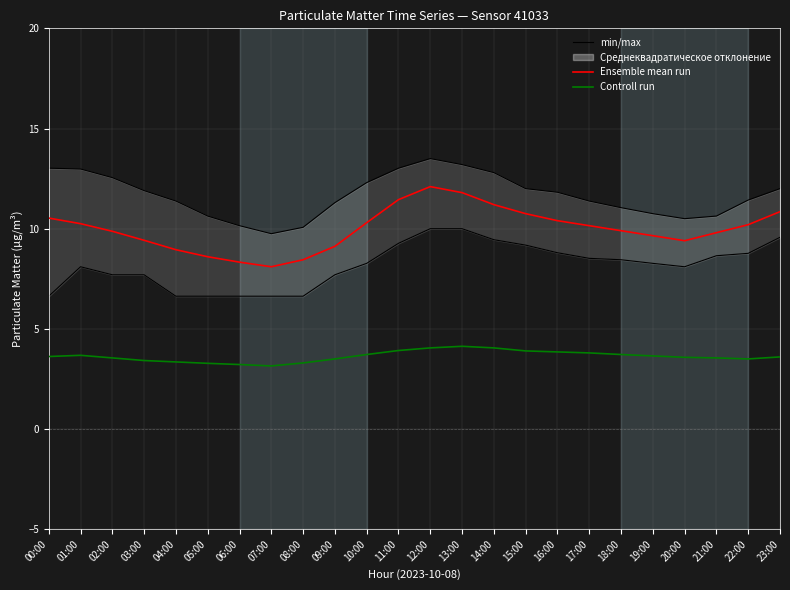

What is the difference between the second highest and minimum values in the Controll run series?

0.9